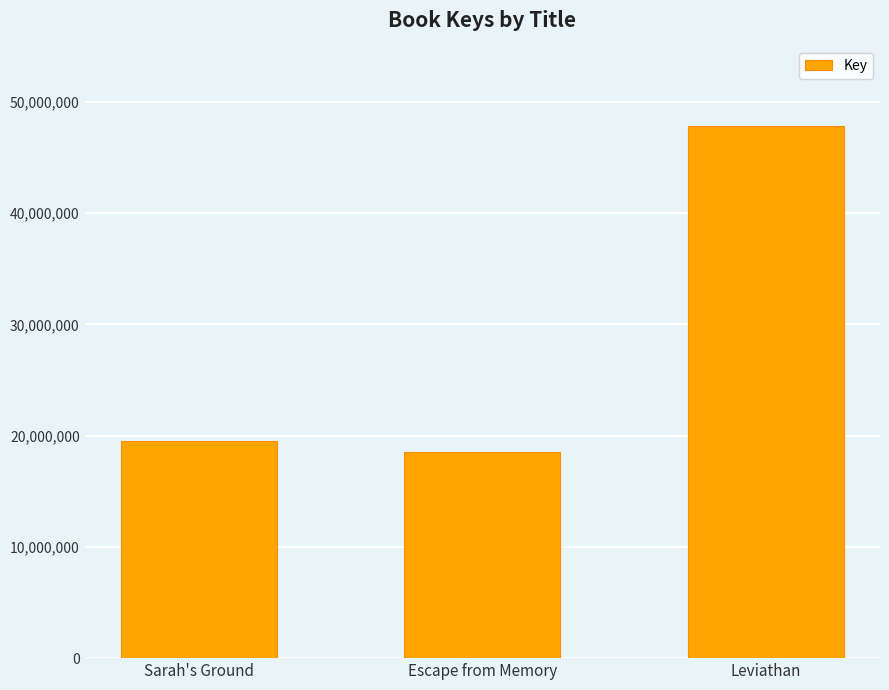

What is the sum of the values at Leviathan and Escape from Memory?

66405969